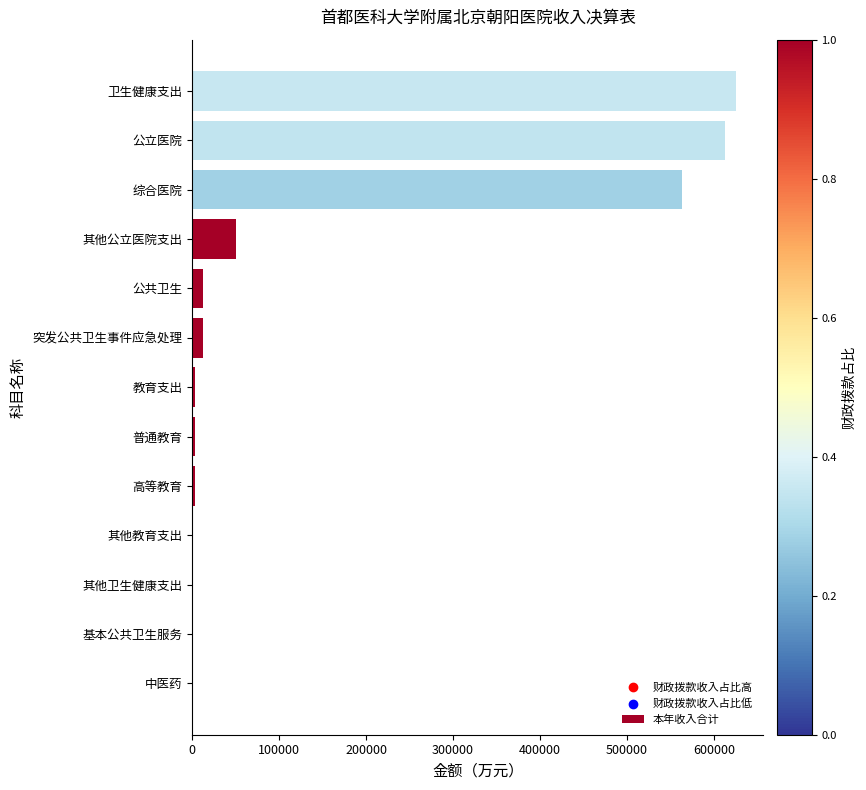

Which has a higher value, 基本公共卫生服务 or 卫生健康支出?

卫生健康支出